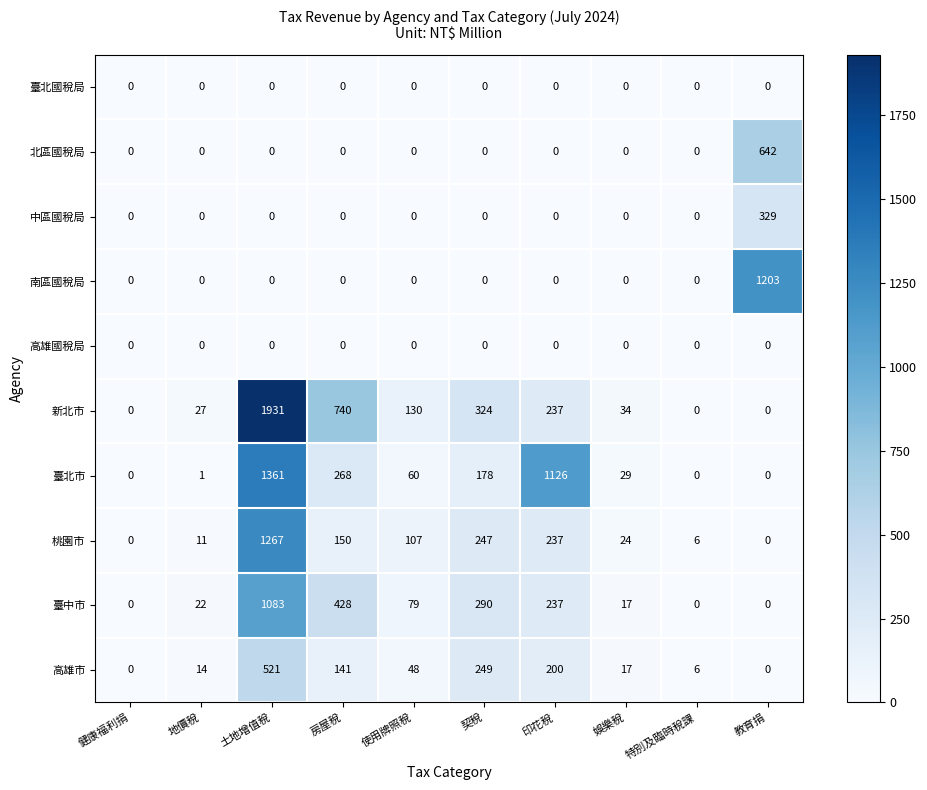

What is the difference between the maximum and minimum values in the 新北市 series?

1931